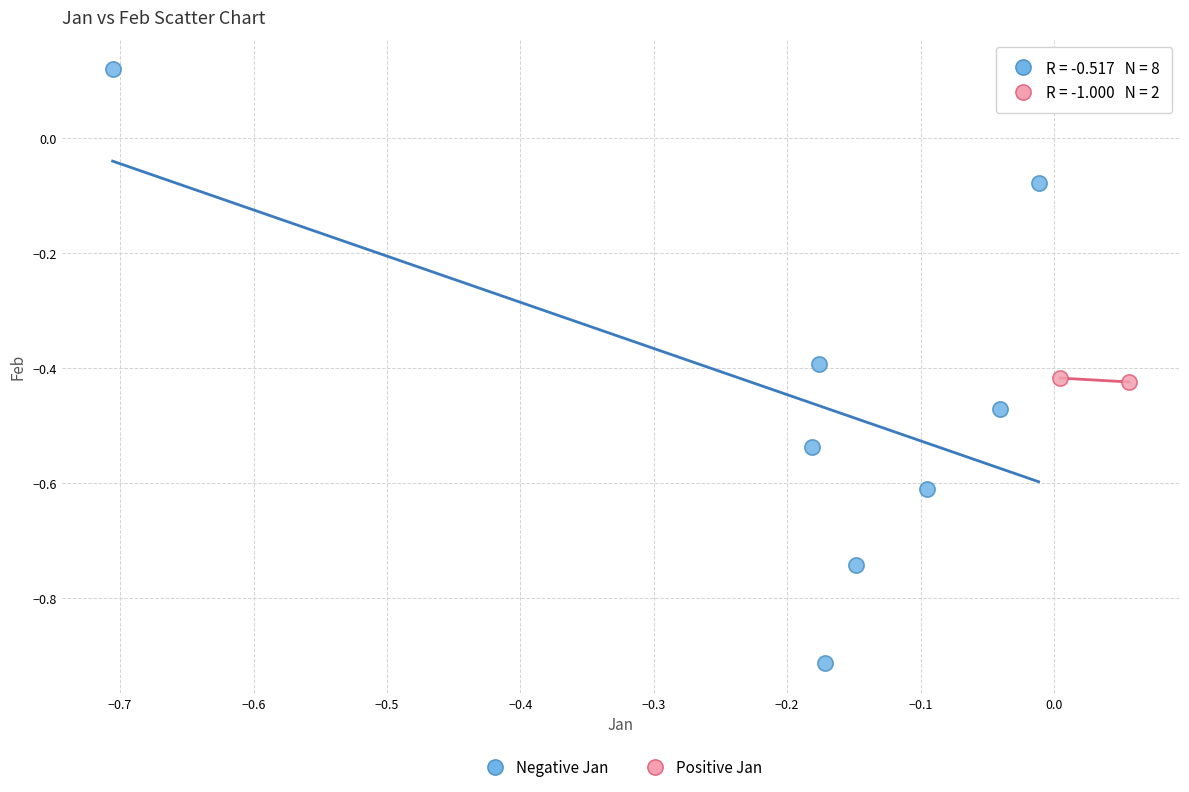

Which series contains the highest Y value?

Negative Jan